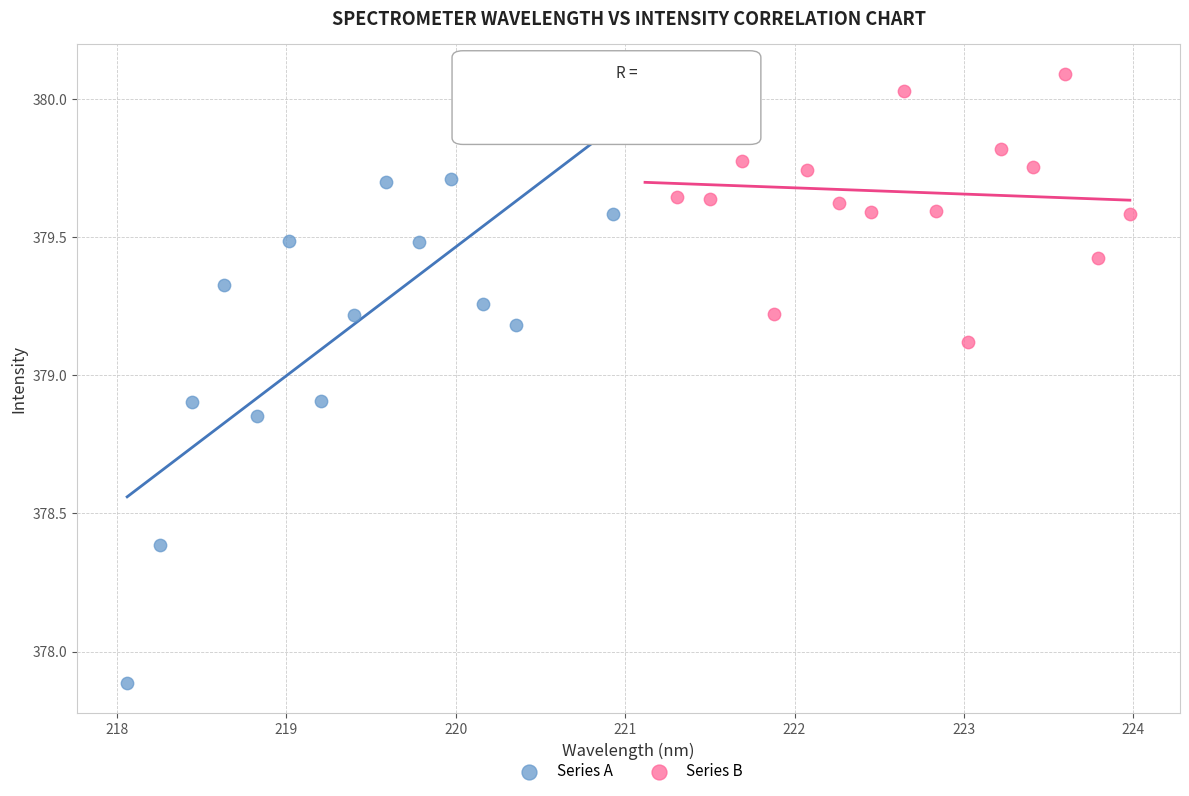

Which series reaches the maximum Y coordinate?

Series B